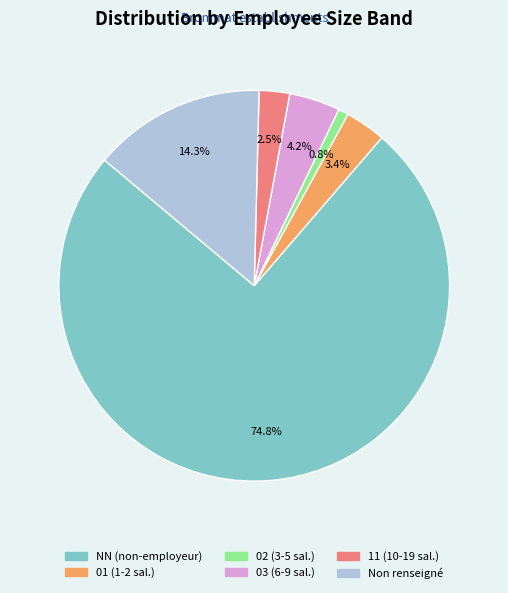

Is there a majority slice in this chart?

Yes